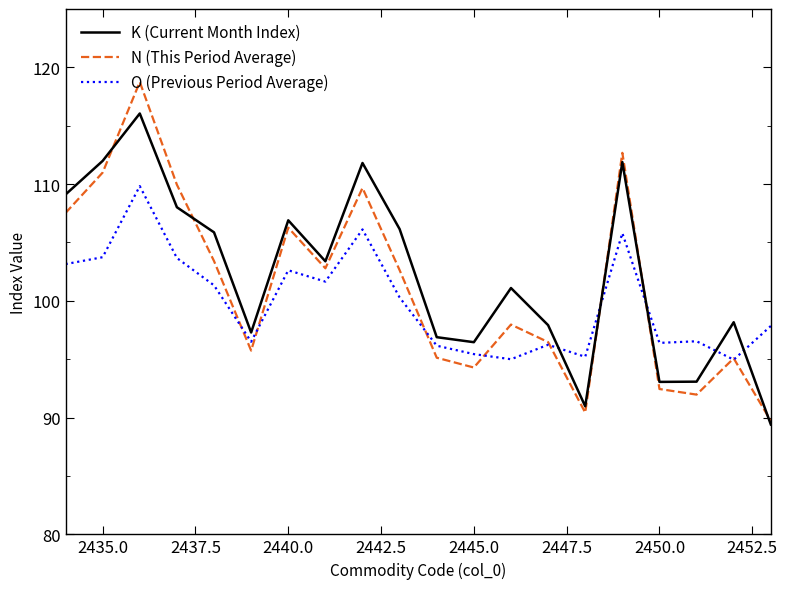

What is the maximum value shown in the chart?

118.8